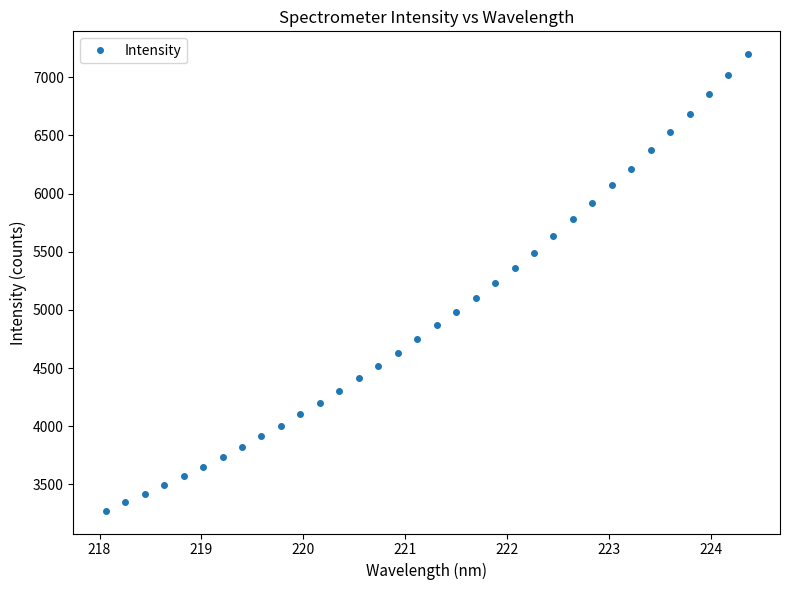

What is the value of the 21st point from the left?

5231.3